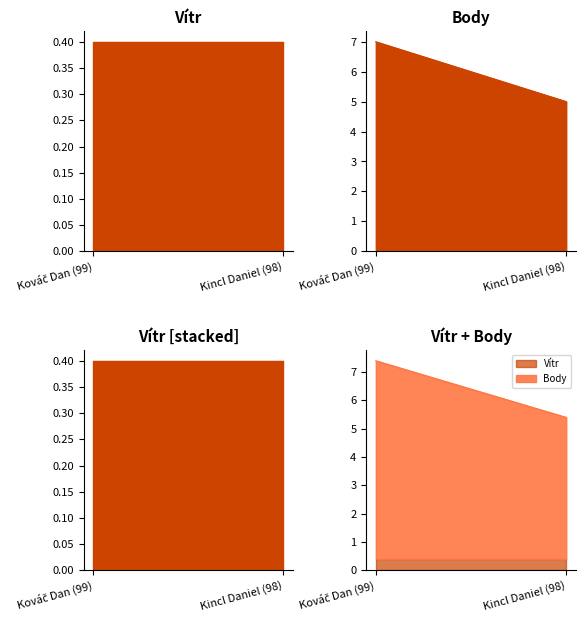

What is the label of the 2nd point from the left?

Kincl Daniel (98)